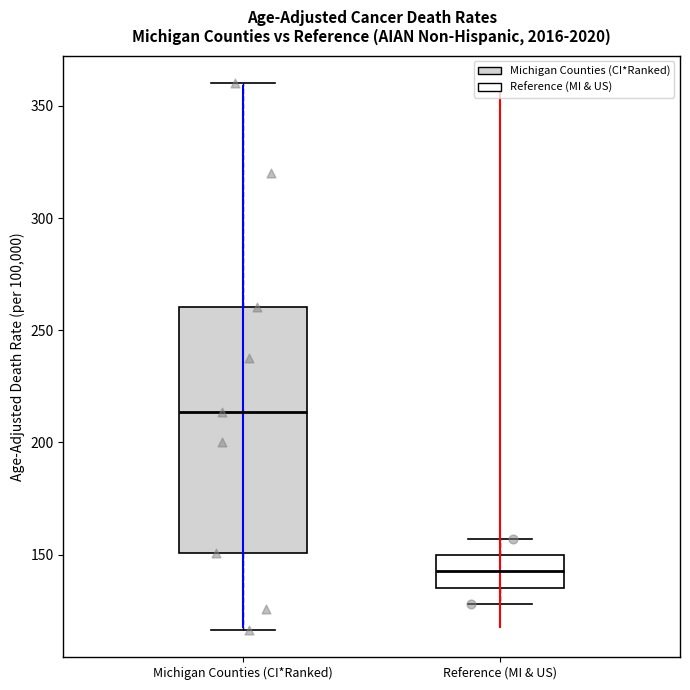

Comparing the boxes themselves (not the whiskers), which one is the tallest?

Michigan Counties (CI*Ranked)